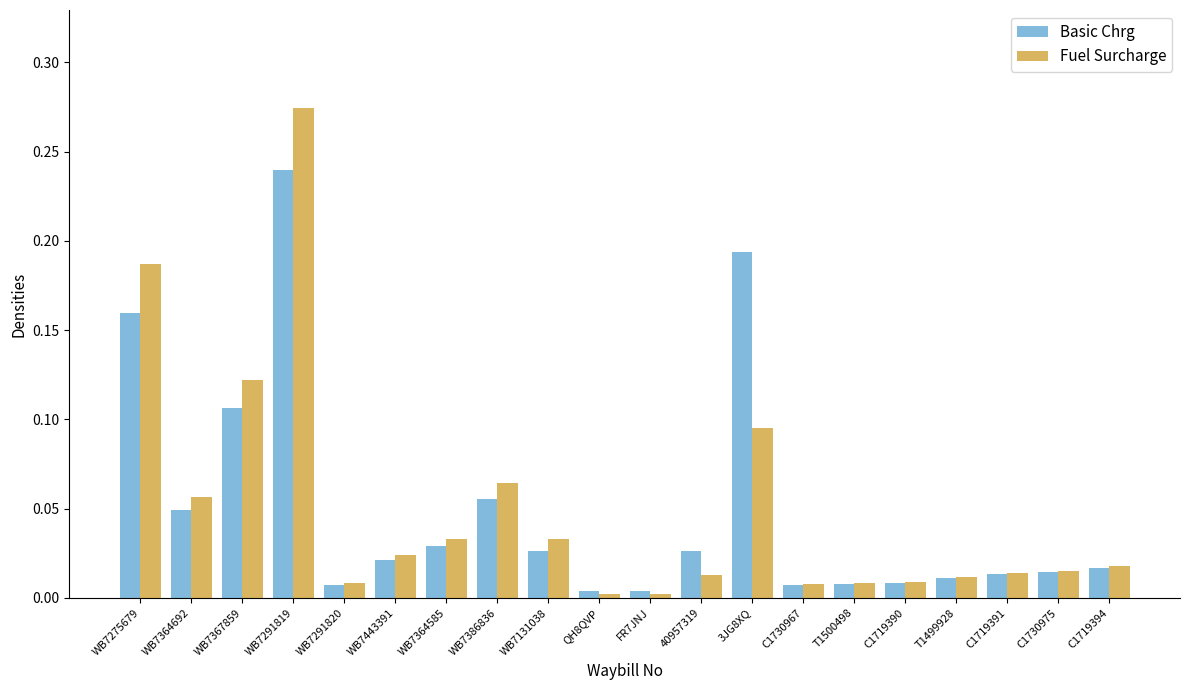

What is the label of the 16th bar from the right?

WB7291820